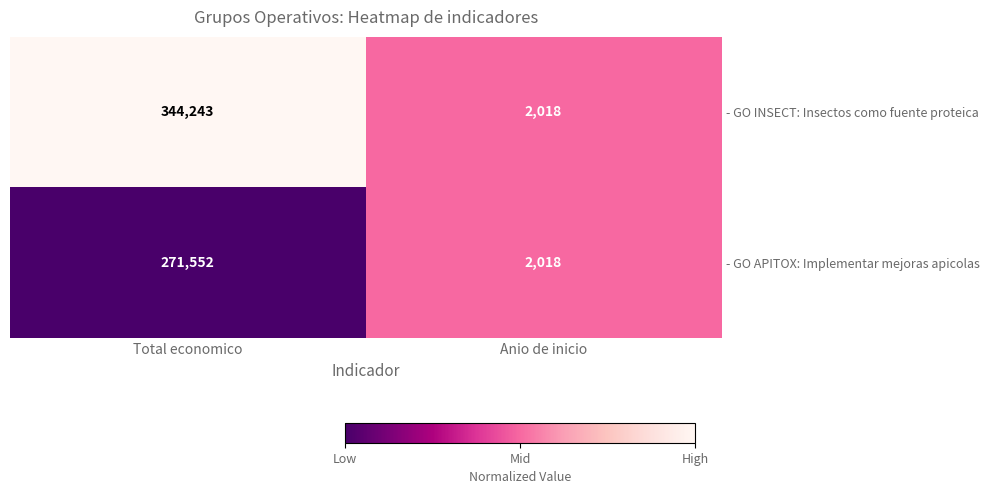

The - GO INSECT: Insectos como fuente proteica series shows 1303 at Anio de inicio. True or false?

False